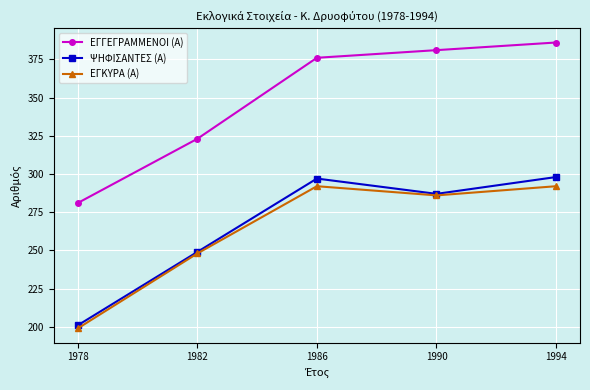

What is the difference between the maximum and minimum values in the ΕΓΓΕΓΡΑΜΜΕΝΟΙ (Α) series?

105